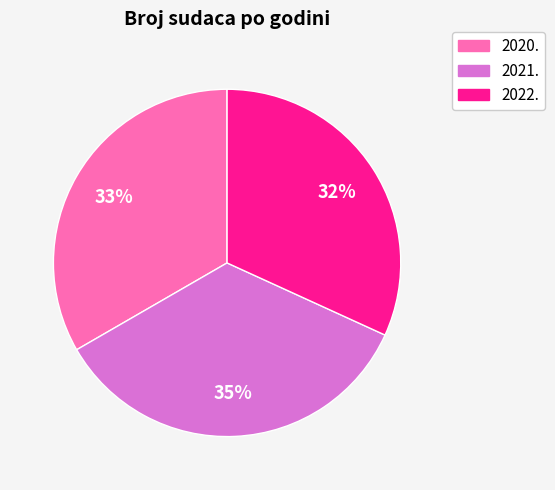

To the nearest percent, what percentage of the pie is 2020.?

33%